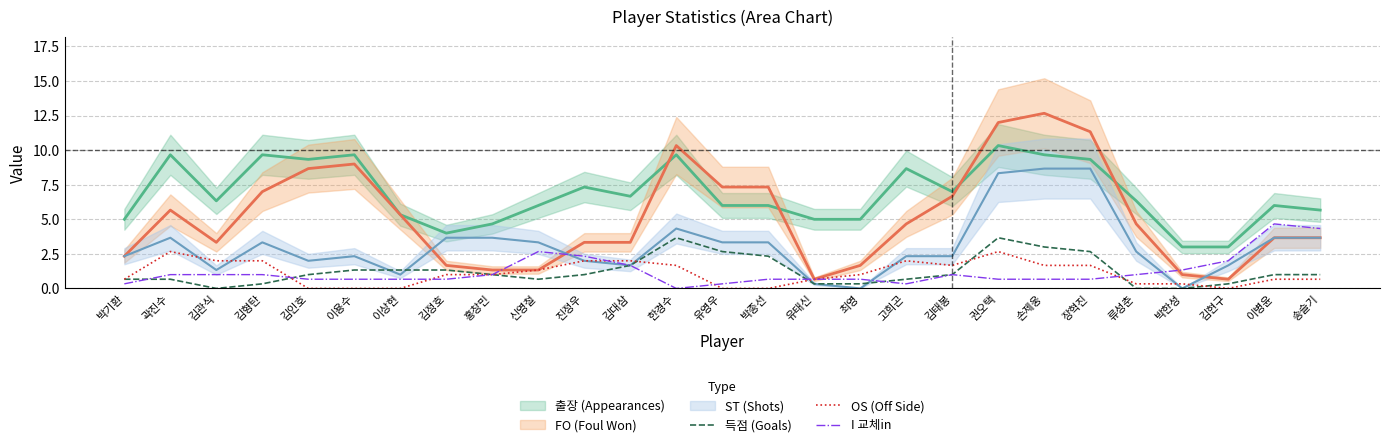

Which series ends up on top after the final intersection of 득점 (Goals) and I 교체in?

I 교체in